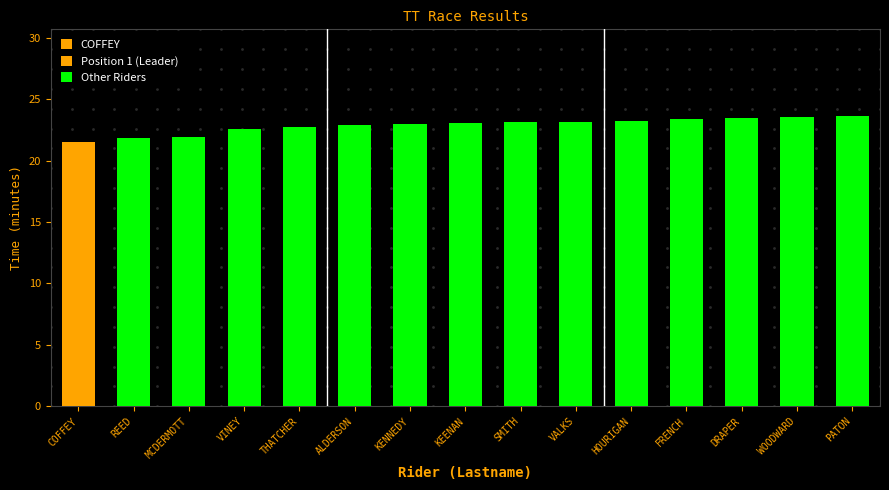

How many groups of bars are there?

15